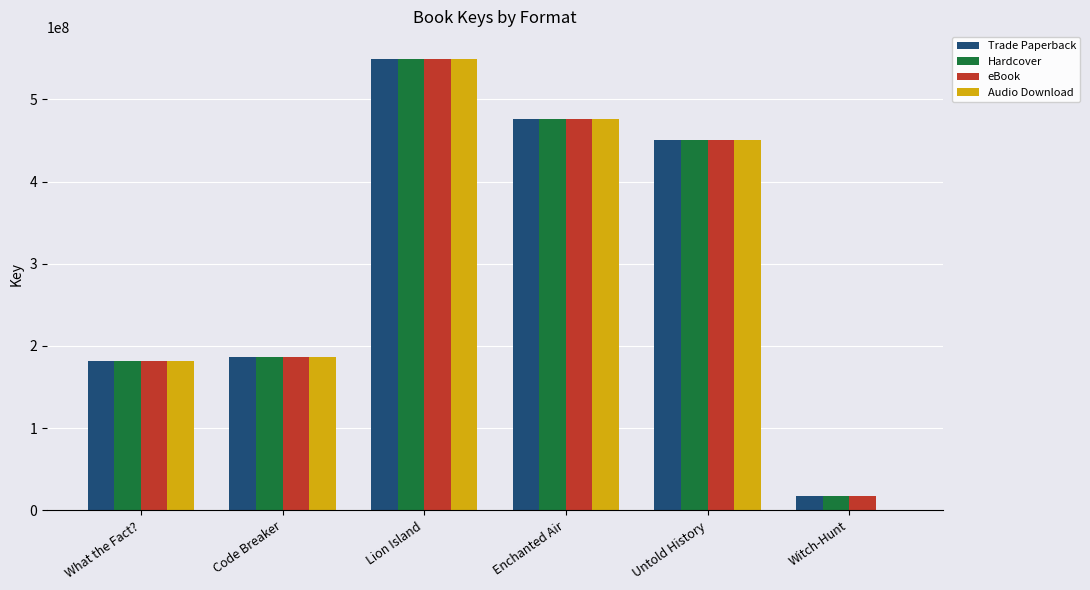

Read the Audio Download value at Code Breaker, to the nearest 100.

186139800